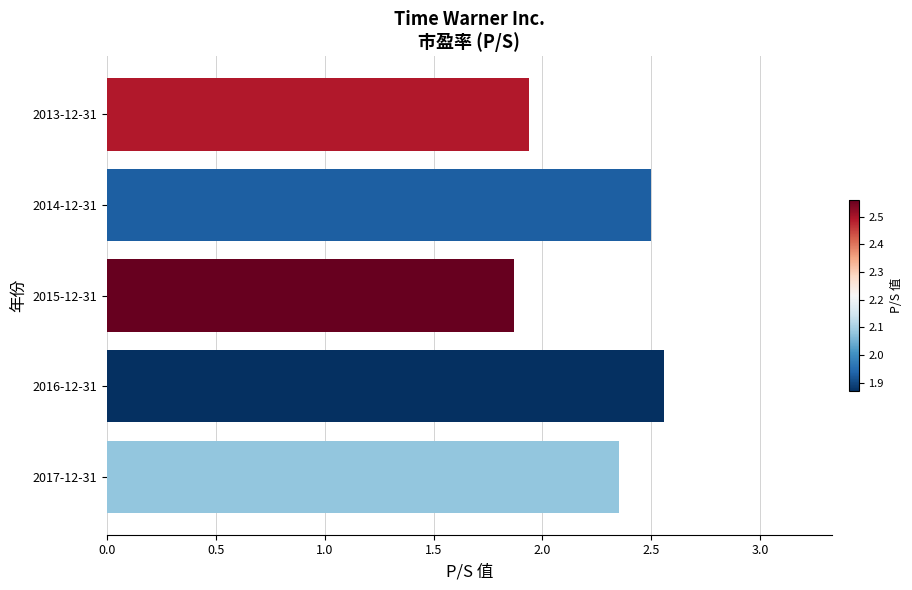

Are the bars grouped side by side (vs. stacked)?

No